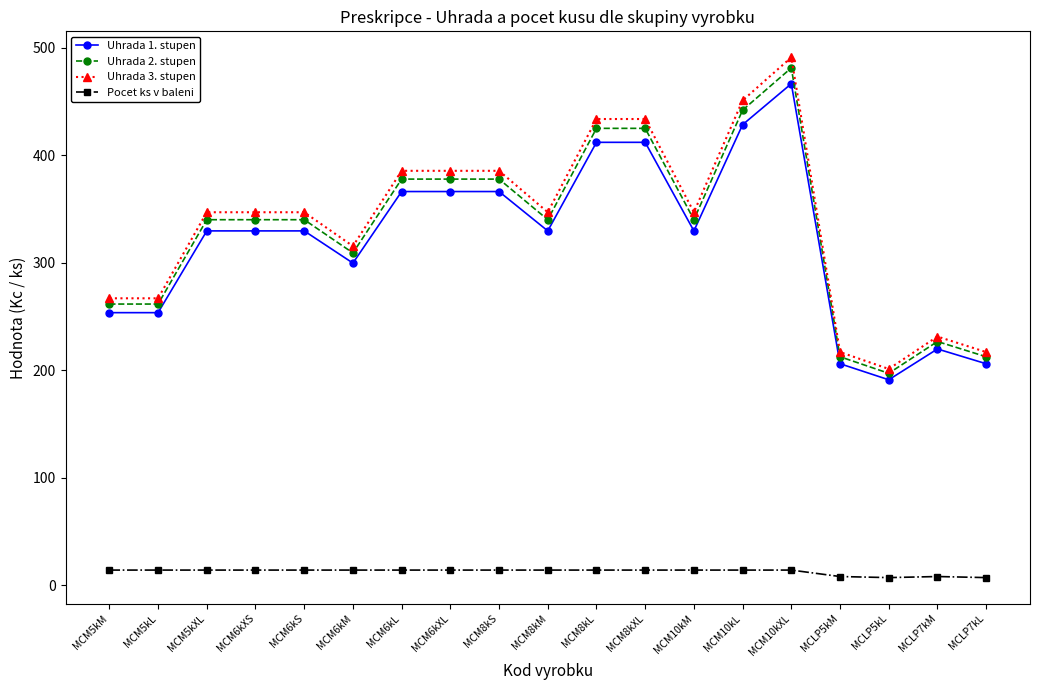

What are all the series names shown in the legend?

Uhrada 1. stupen, Uhrada 2. stupen, Uhrada 3. stupen, Pocet ks v baleni